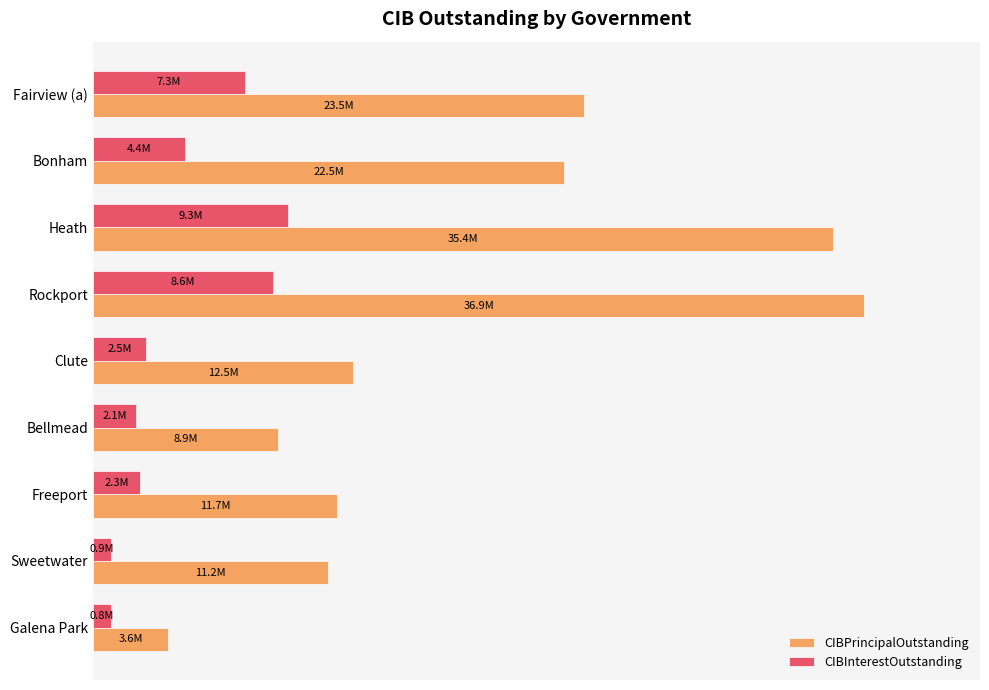

At which category does the chart reach its peak across all series?

Rockport